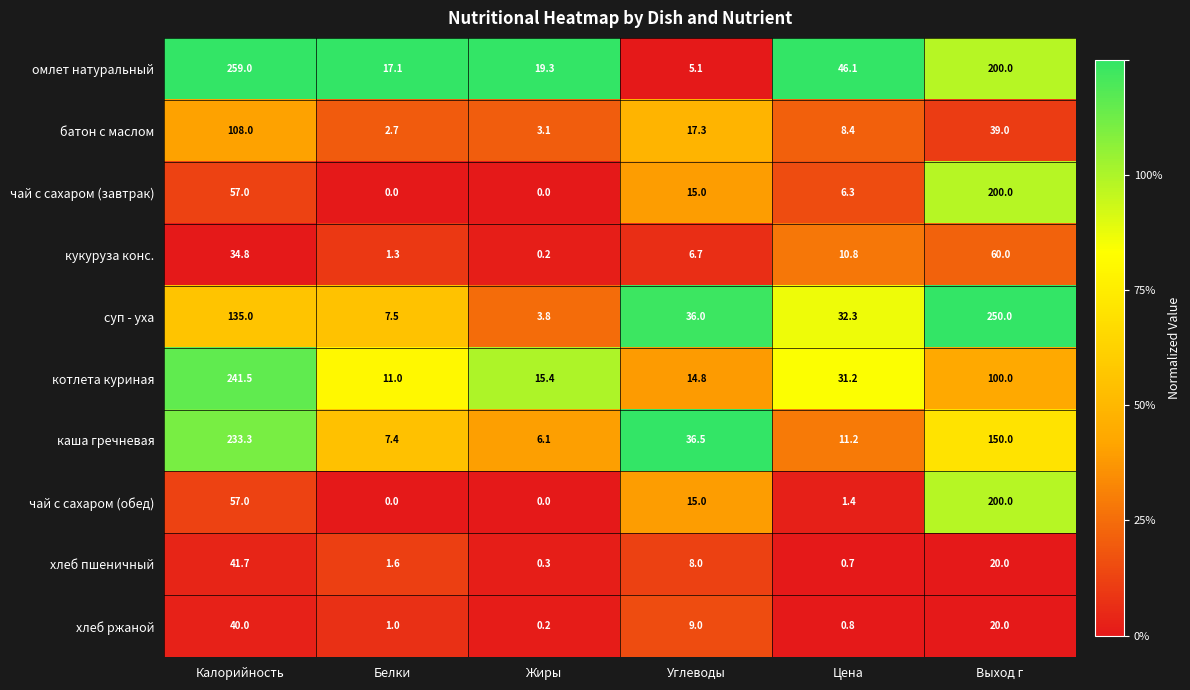

What is the average value of the суп - уха series?

77.4